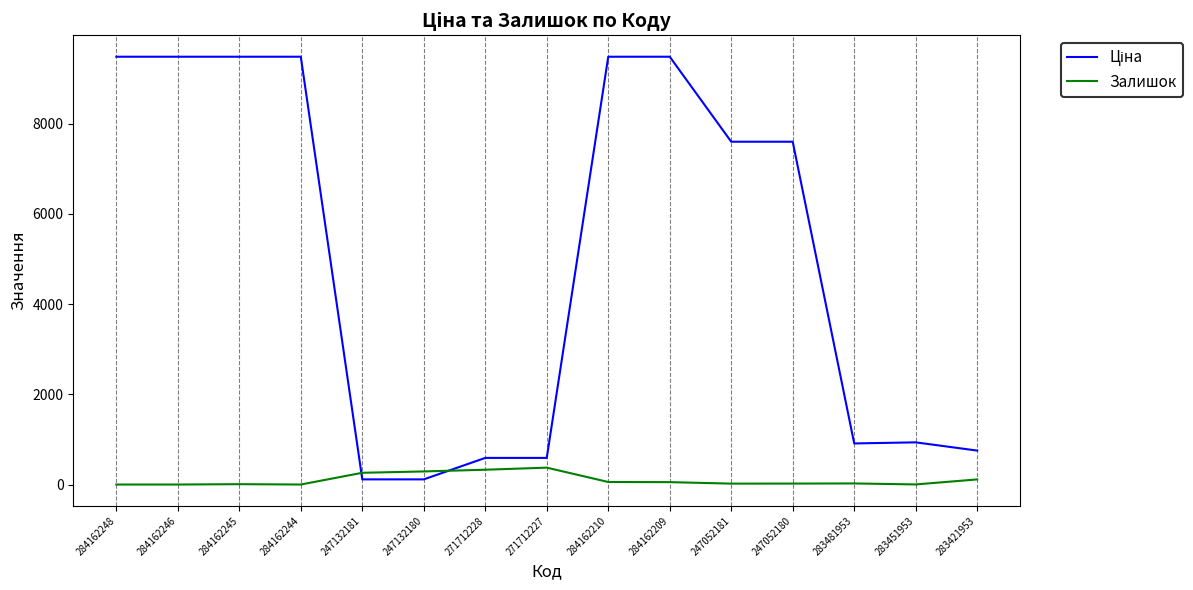

What position from the left is 284162246?

2